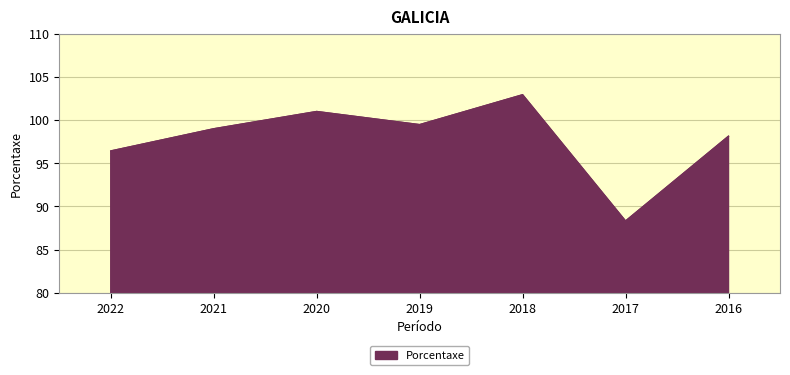

Reading left to right, what are all the values shown in this chart?

2022=96.4	2021=99.0	2020=101.0	2019=99.5	2018=102.9	2017=88.3	2016=98.1